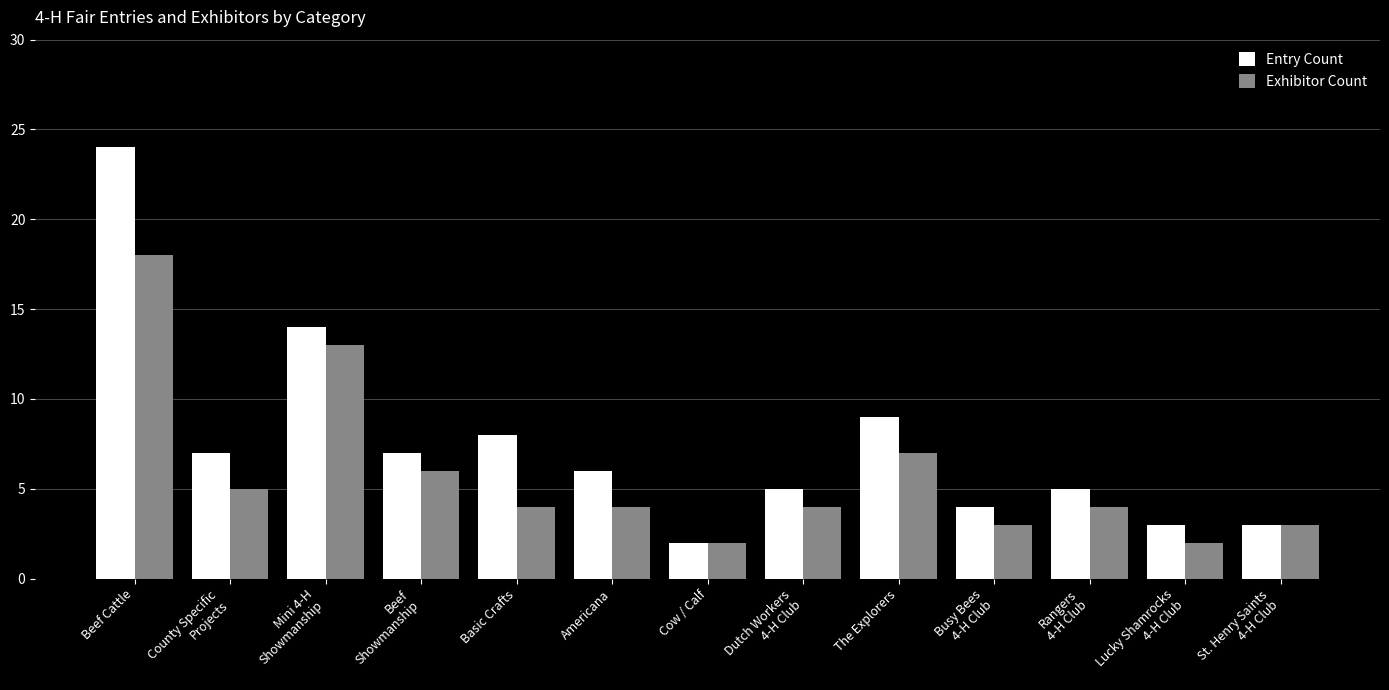

Reading left to right, transcribe all the data shown in this chart.

Entry Count: Beef Cattle=24	County Specific
Projects=7	Mini 4-H
Showmanship=14	Beef
Showmanship=7	Basic Crafts=8	Americana=6	Cow / Calf=2	Dutch Workers
4-H Club=5	The Explorers=9	Busy Bees
4-H Club=4	Rangers
4-H Club=5	Lucky Shamrocks
4-H Club=3	St. Henry Saints
4-H Club=3
Exhibitor Count: Beef Cattle=18	County Specific
Projects=5	Mini 4-H
Showmanship=13	Beef
Showmanship=6	Basic Crafts=4	Americana=4	Cow / Calf=2	Dutch Workers
4-H Club=4	The Explorers=7	Busy Bees
4-H Club=3	Rangers
4-H Club=4	Lucky Shamrocks
4-H Club=2	St. Henry Saints
4-H Club=3